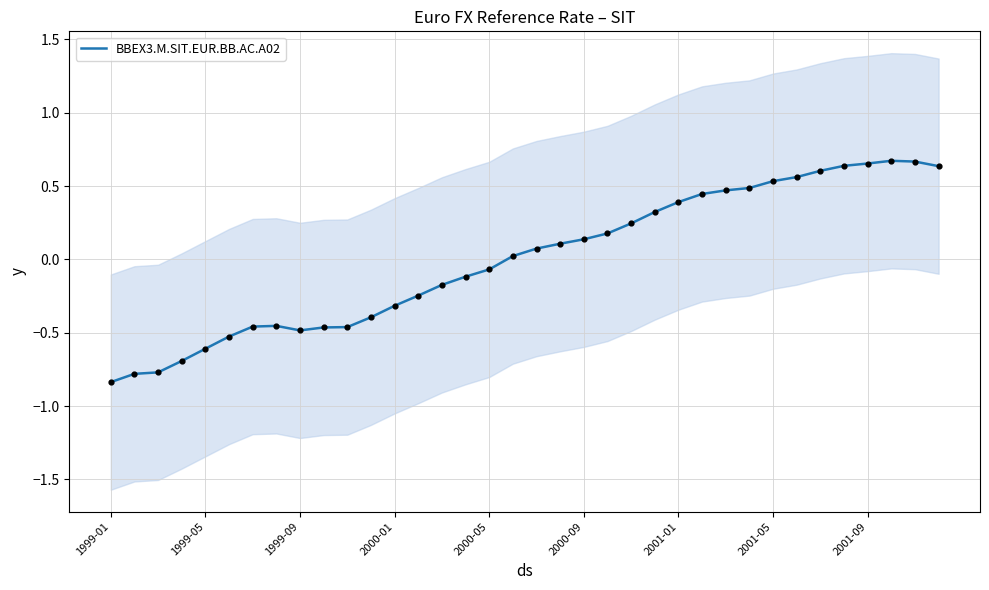

What is the change in value from 1999-09 to 24?

+1.2